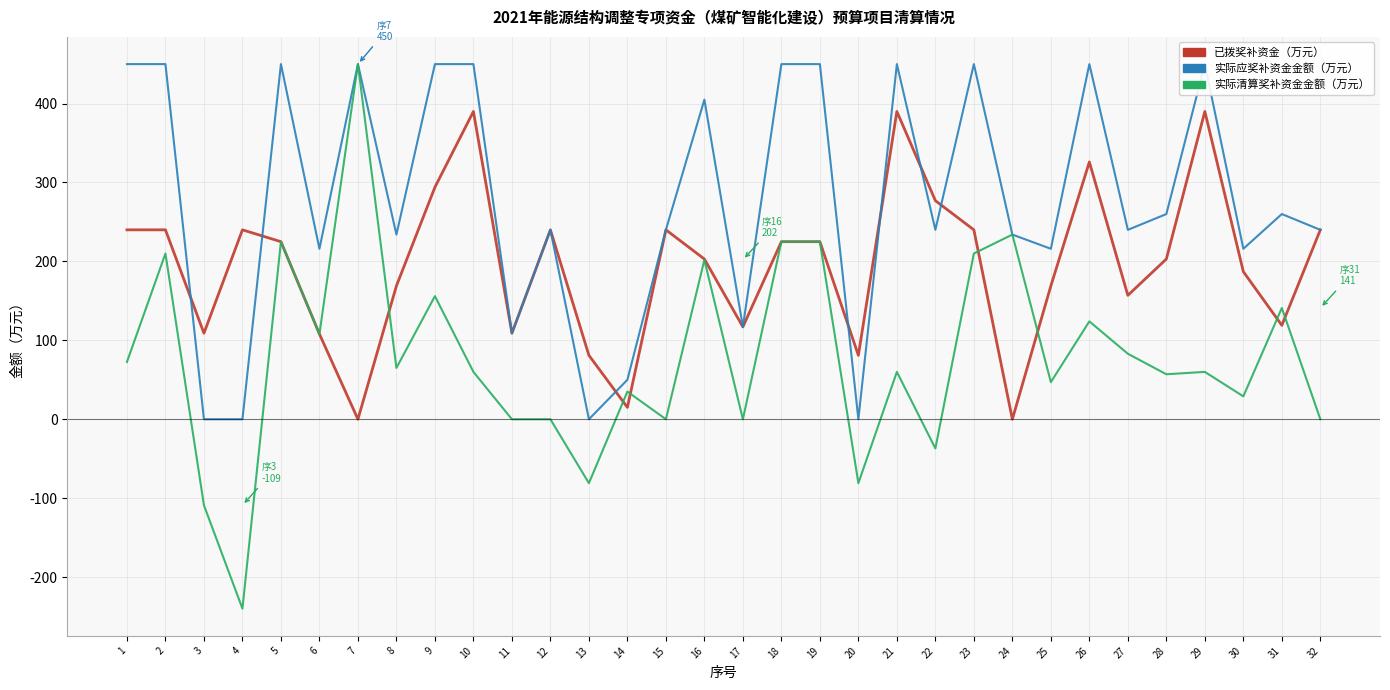

True or false: 已拨奖补资金（万元） has more than 2 interior local peaks.

True